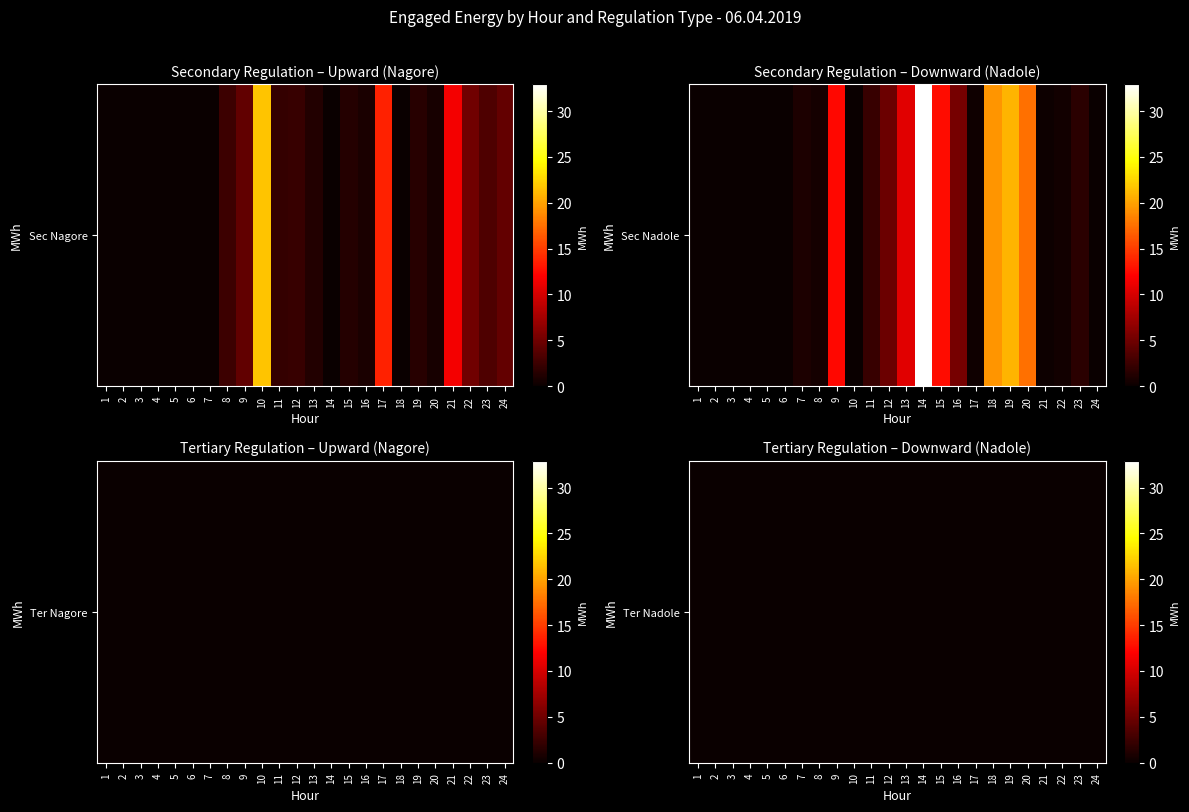

At which label does Sec_Nadole reach its peak?

14